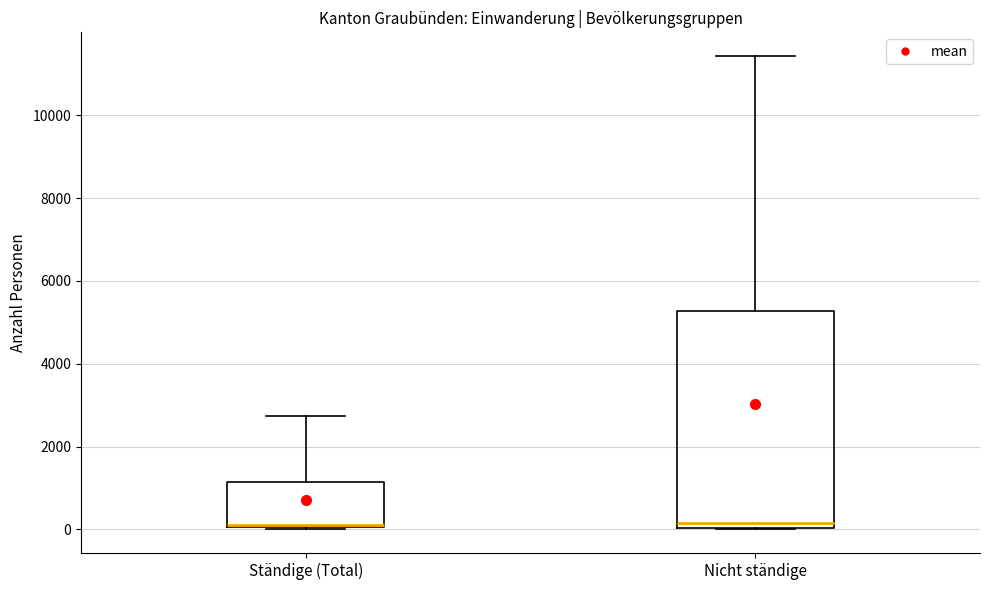

Which box is the tallest, from its lower edge to its upper edge?

Nicht ständige